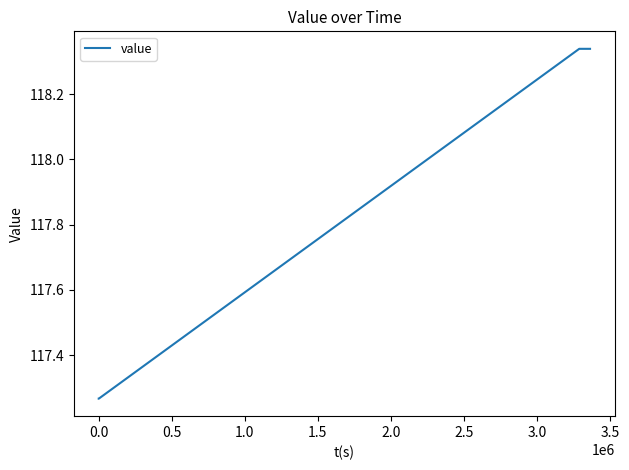

True or false: there are more than 1 points higher than both neighbors.

False